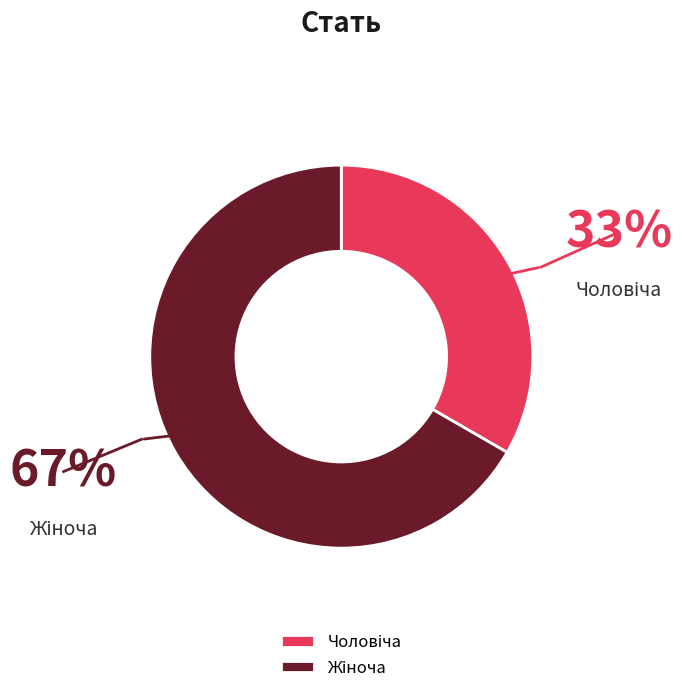

How many segments does this pie chart have?

2